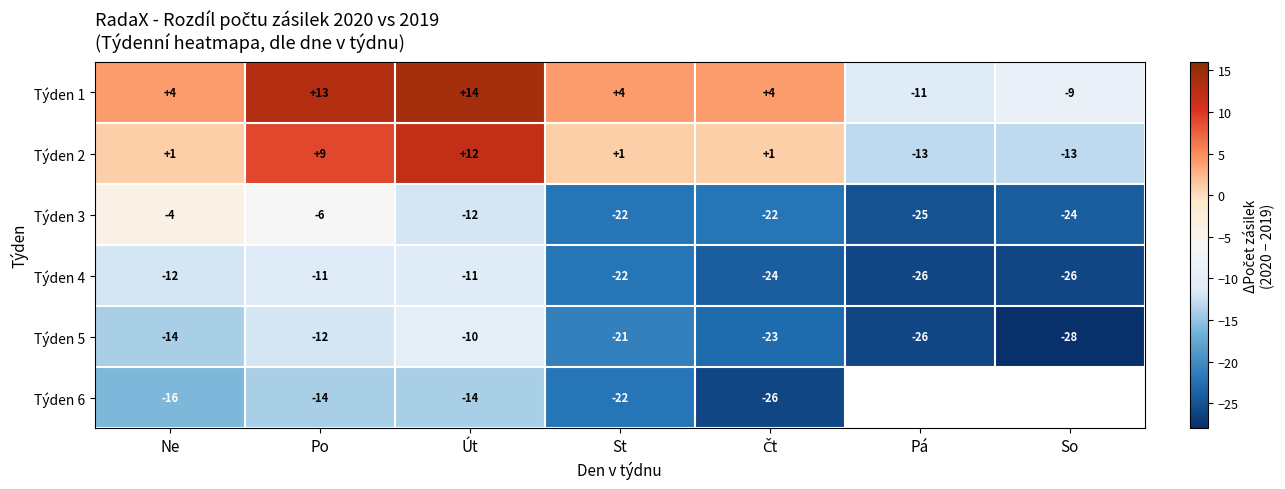

Is it true that Týden 6 equals -14 at Po?

True